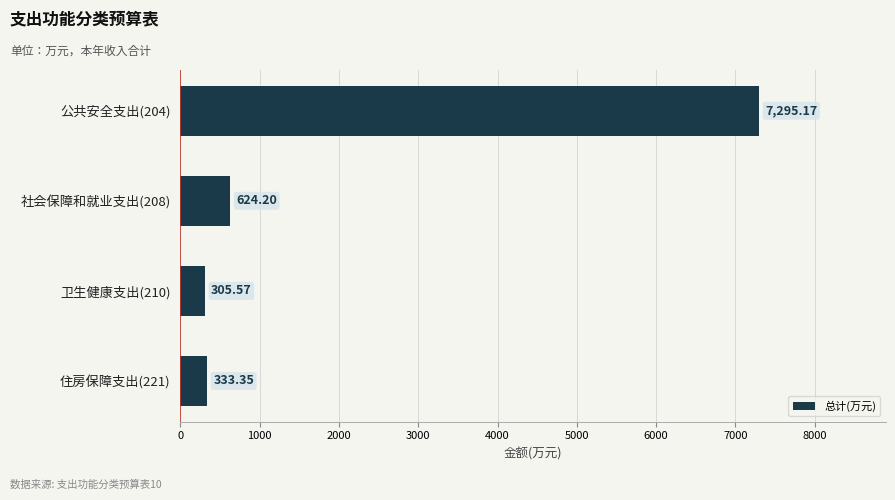

Rank the categories by value from highest to lowest.

公共安全支出(204), 社会保障和就业支出(208), 住房保障支出(221), 卫生健康支出(210)